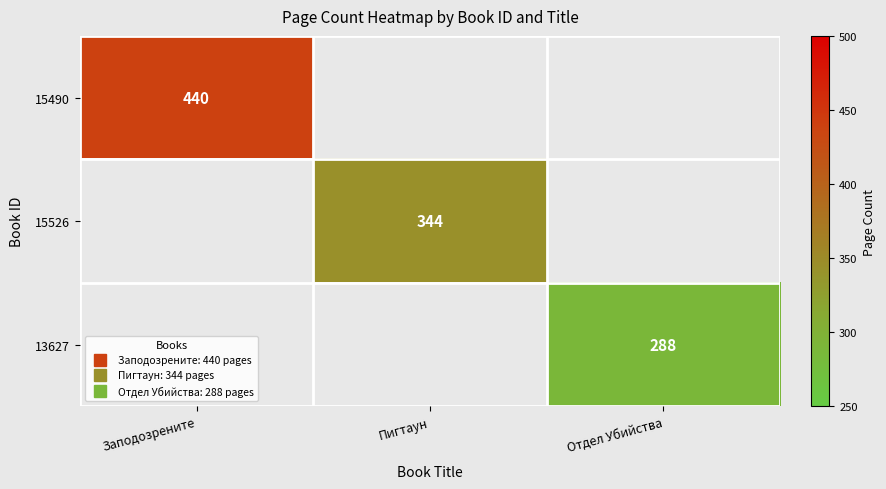

At how many categories does at least one series exceed 372?

1